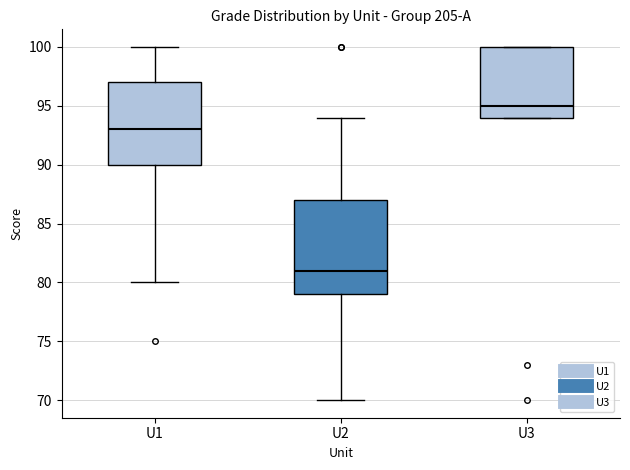

Which box's median line is the highest?

U3